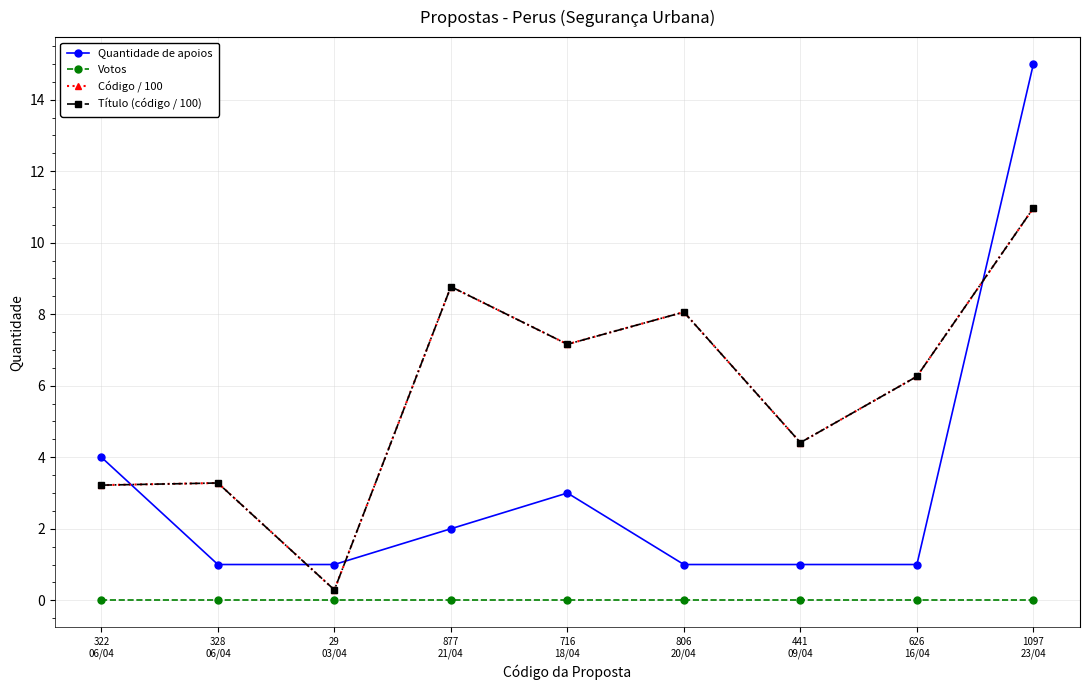

What is the label of the 2nd point from the right?

626
16/04